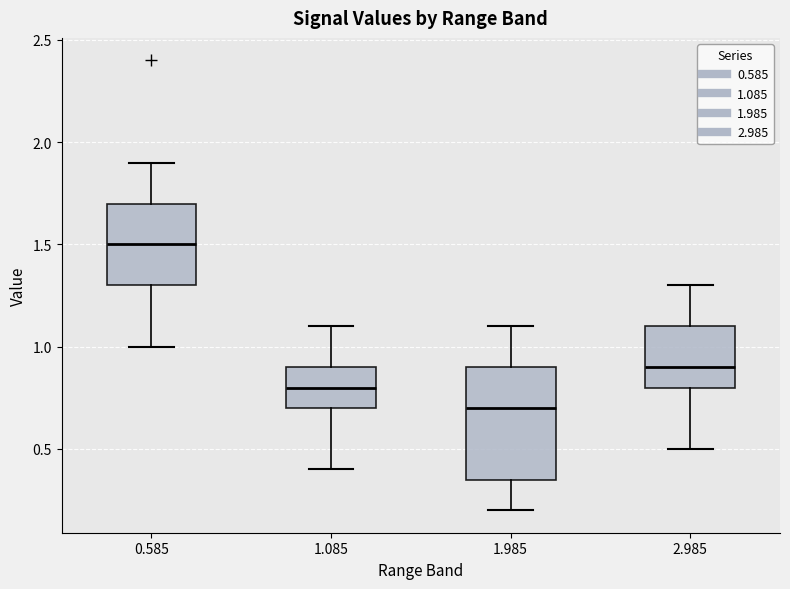

Which box's median line is the highest?

0.585